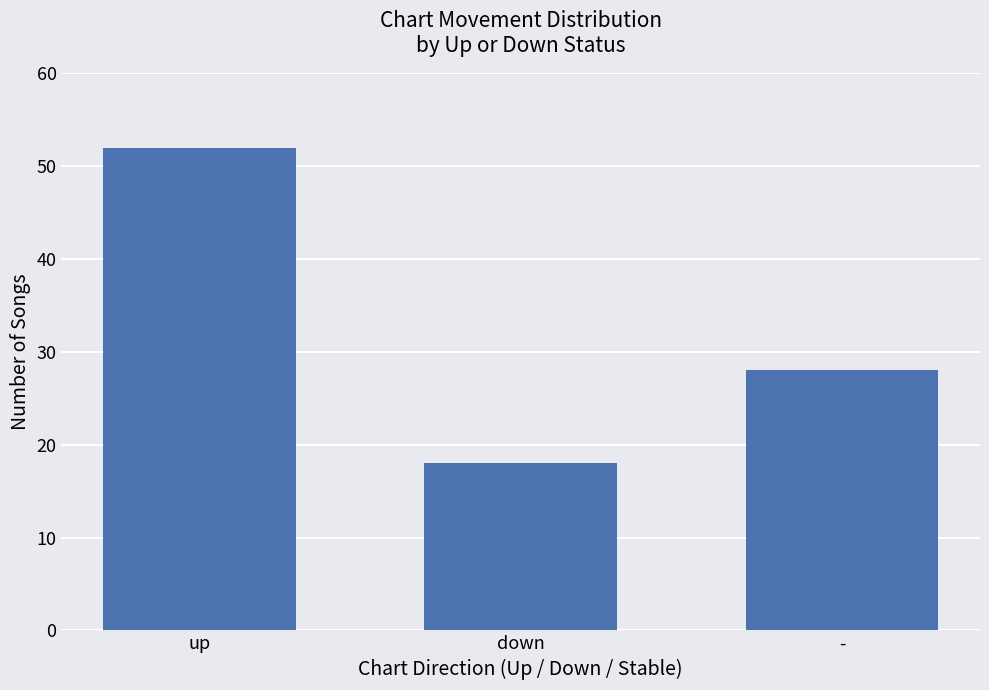

How many series are shown in this chart?

1